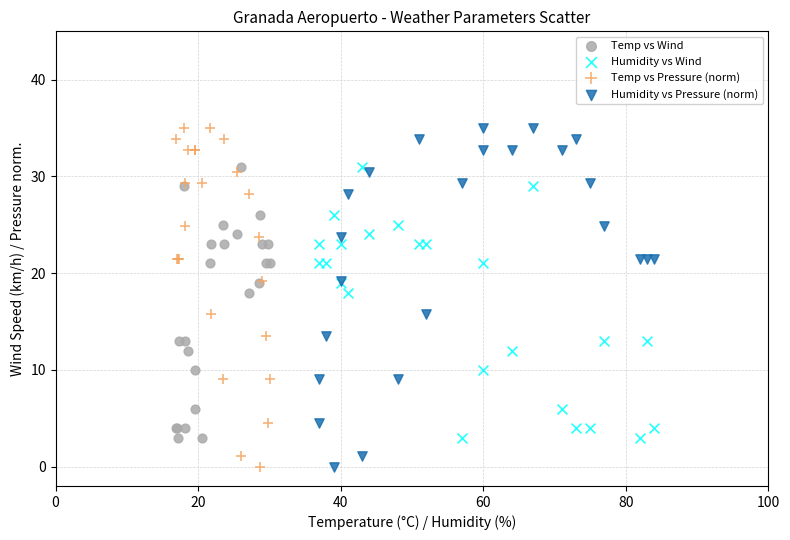

What are all the series names shown in the legend?

Temp vs Wind, Humidity vs Wind, Temp vs Pressure (norm), Humidity vs Pressure (norm)